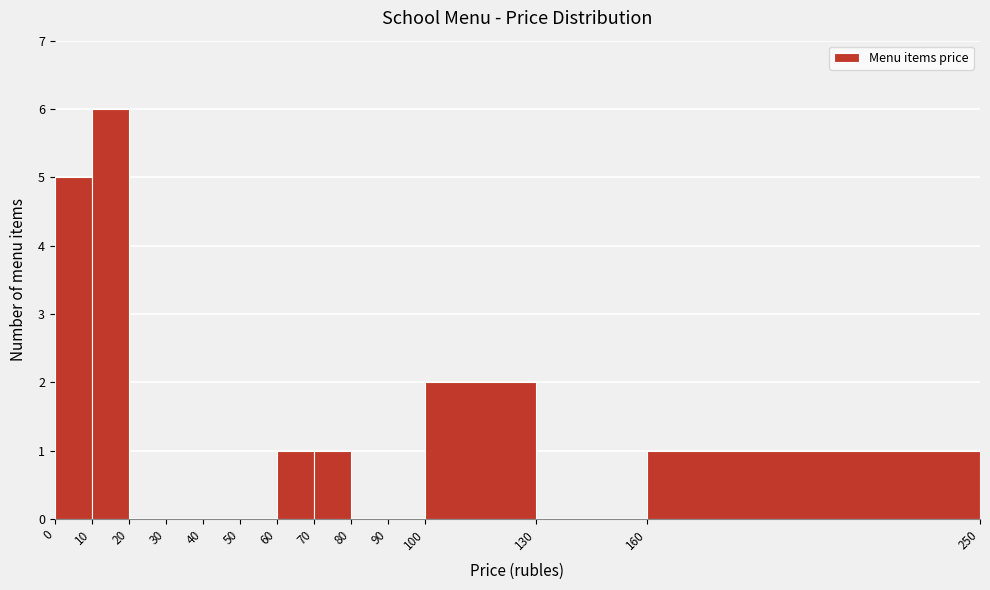

Reading left to right, list every bar in this chart as the range it spans on the x-axis followed by its height. The values are not printed on the chart, so give them approximately, as read against the axis.

0 to 10: 5
10 to 20: 6
20 to 30: 0
30 to 40: 0
40 to 50: 0
50 to 60: 0
60 to 70: 1
70 to 80: 1
80 to 90: 0
90 to 100: 0
100 to 130: 2
130 to 160: 0
160 to 250: 1